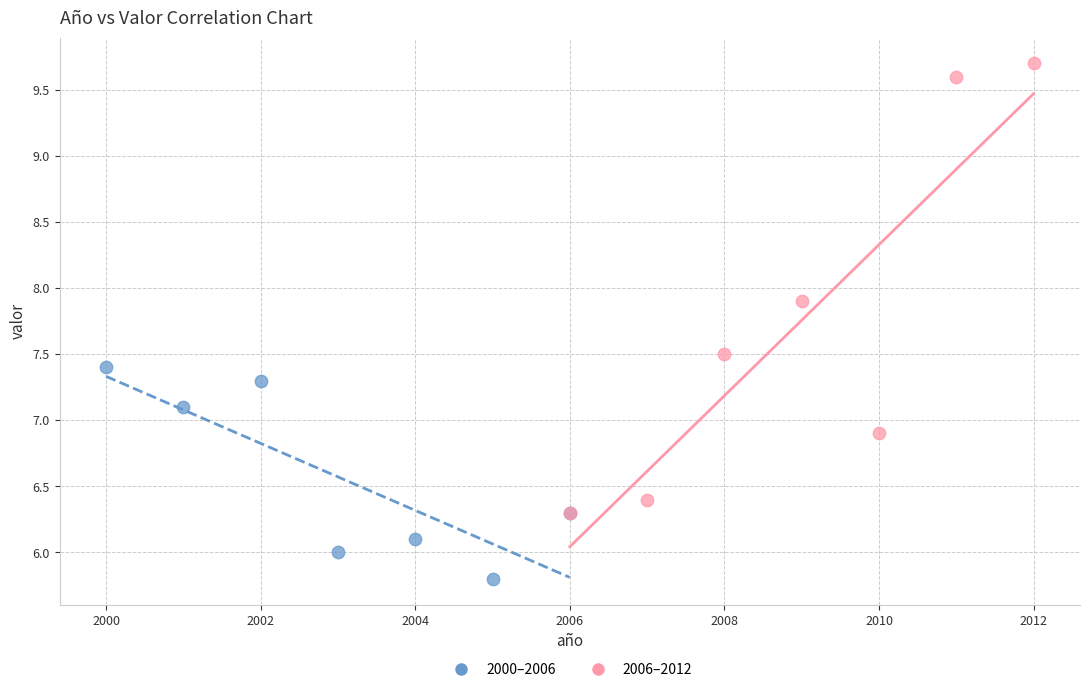

Which series reaches the maximum Y coordinate?

2006–2012